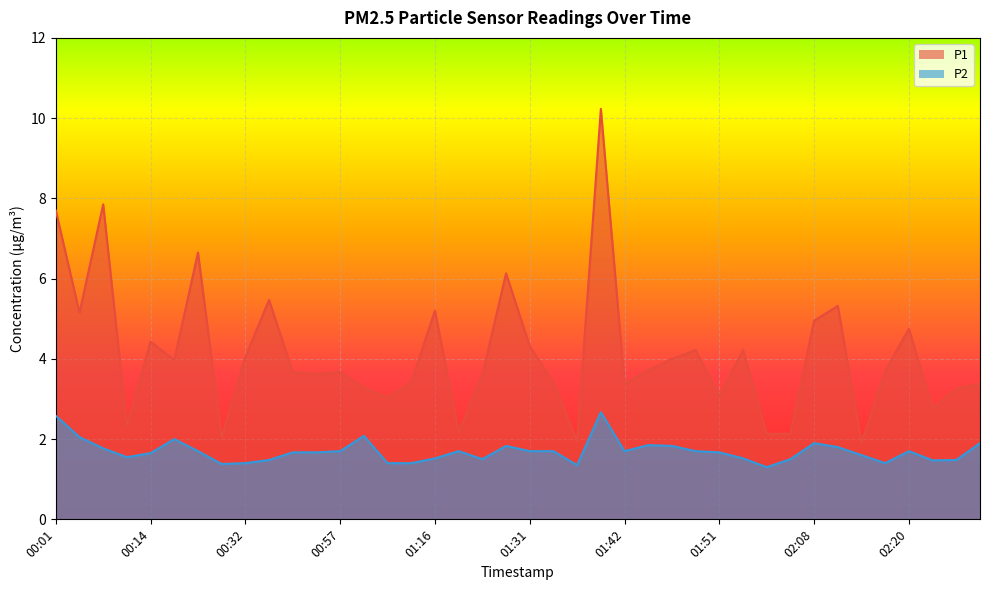

What is the label of the 7th point from the left?

00:24